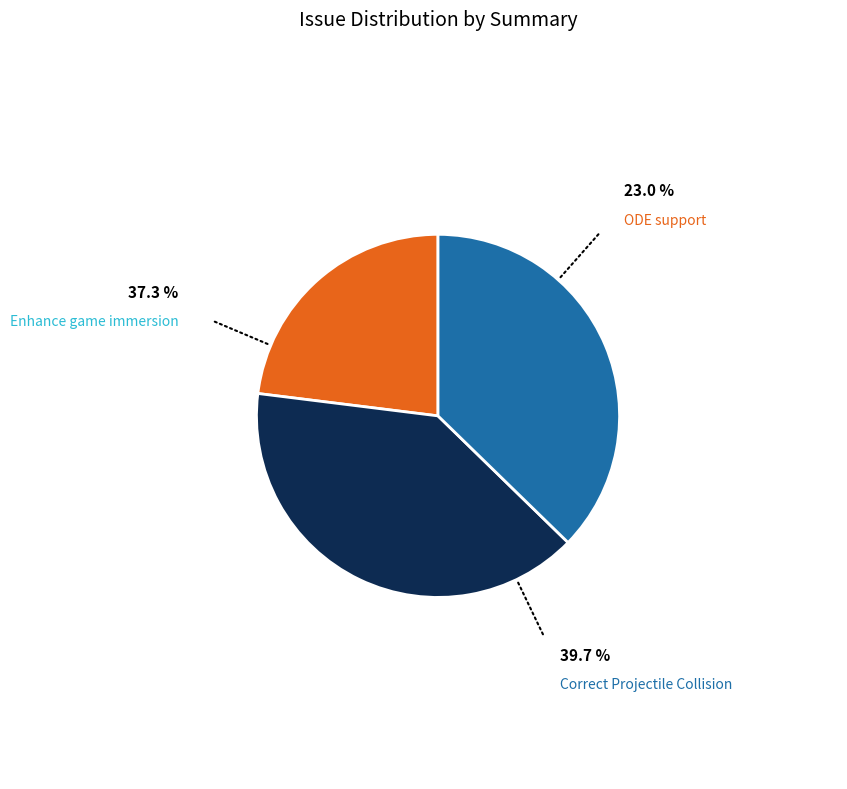

Is there a majority slice in this chart?

No